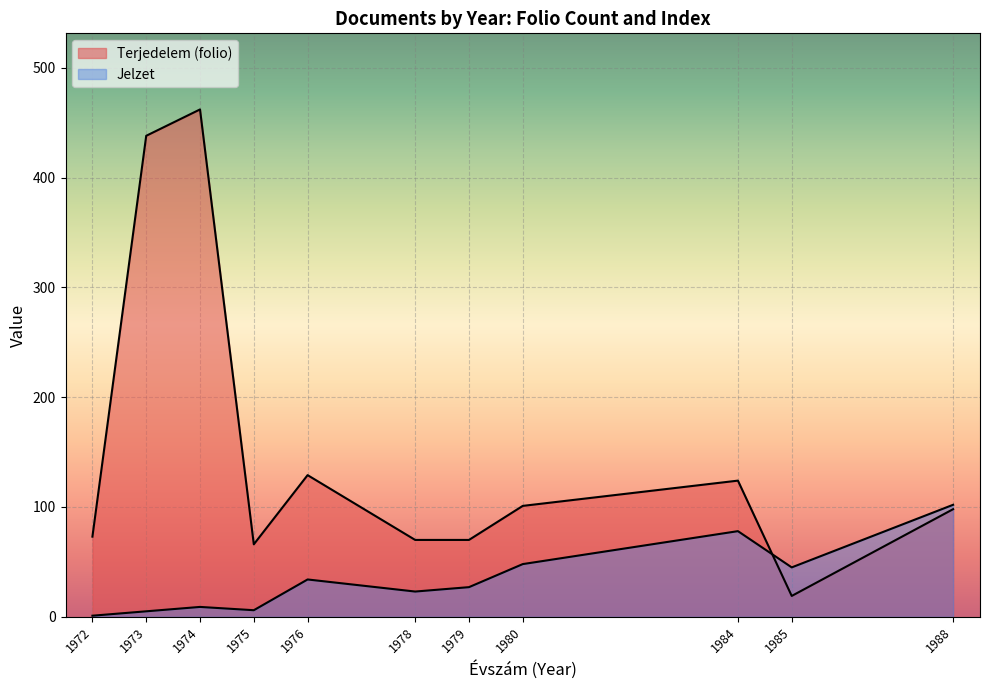

What is the minimum value shown in the chart?

1